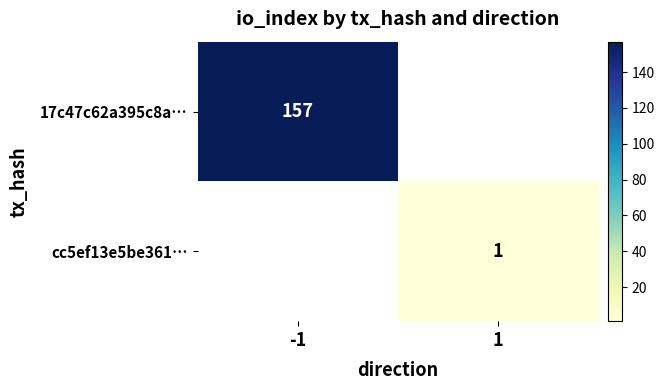

The cc5ef13e5be361… series shows 1 at 1. True or false?

True